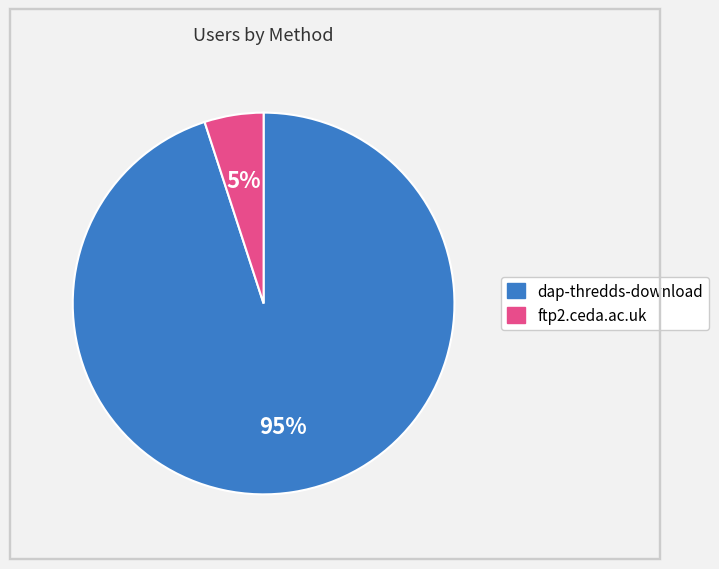

How many slices are in this pie chart?

2